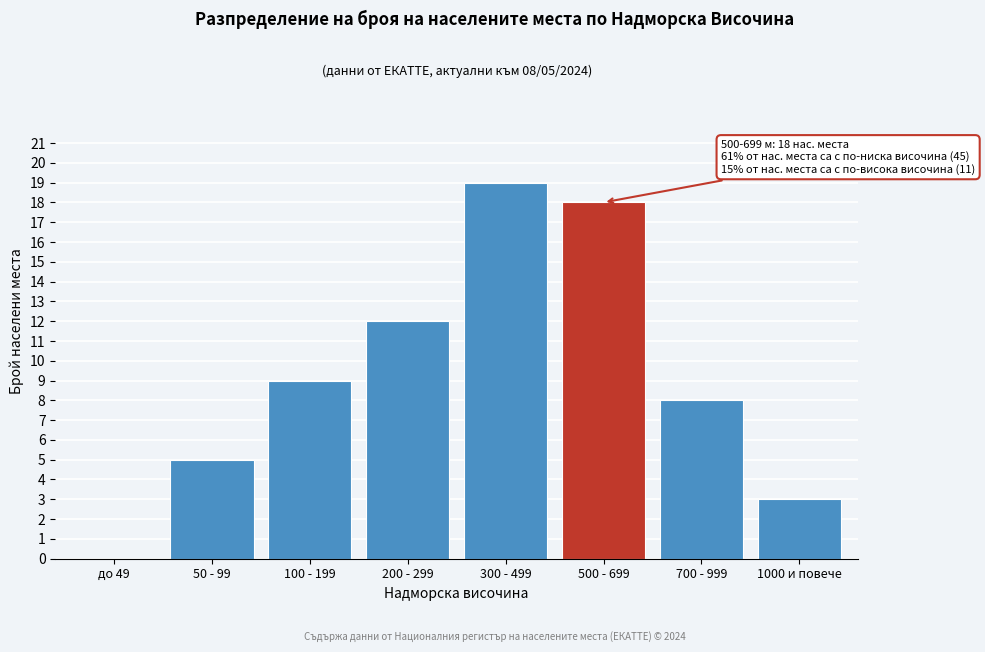

Reading right to left, list all the values displayed in this chart.

1000 и повече=3	700 - 999=8	500 - 699=18	300 - 499=19	200 - 299=12	100 - 199=9	50 - 99=5	до 49=0